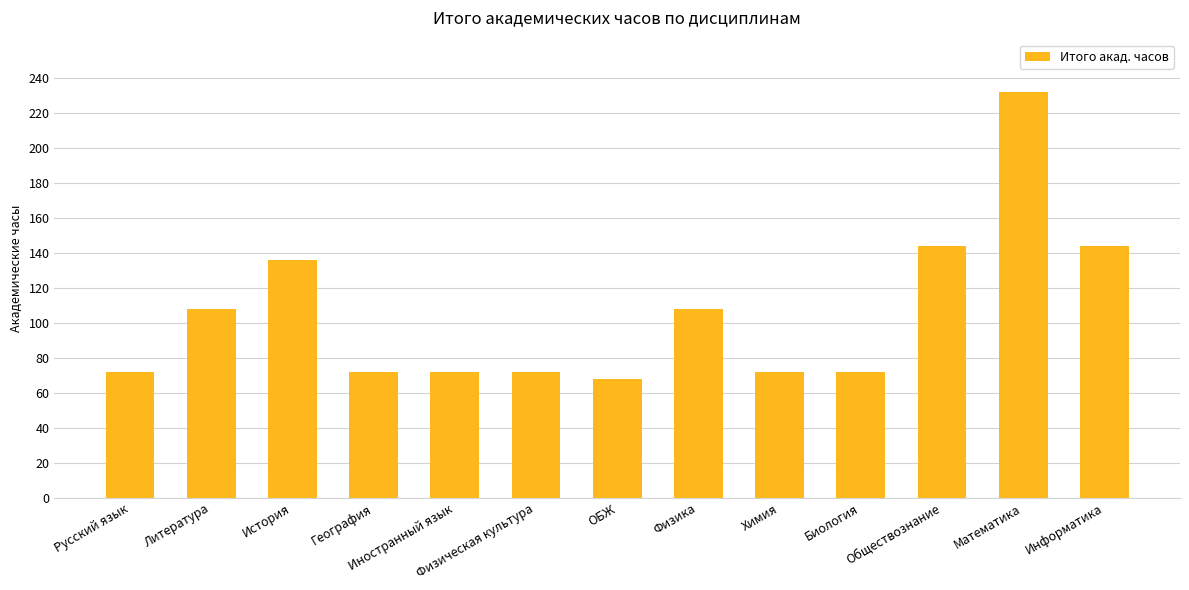

Reading left to right, extract all data points from this chart.

Русский язык=72	Литература=108	История=136	География=72	Иностранный язык=72	Физическая культура=72	ОБЖ=68	Физика=108	Химия=72	Биология=72	Обществознание=144	Математика=232	Информатика=144